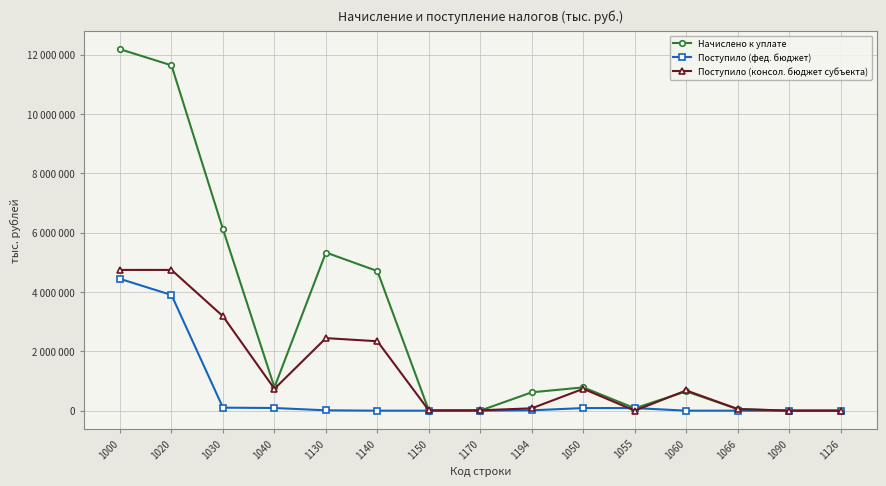

Rank the series by their average value, from lowest to highest.

Поступило (фед. бюджет), Поступило (консол. бюджет субъекта), Начислено к уплате